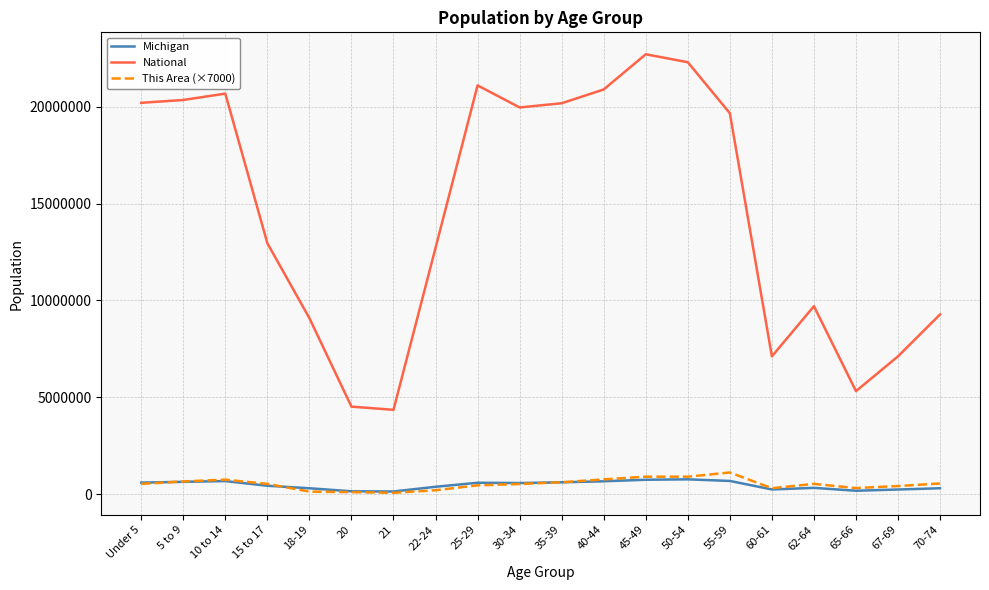

True or false: National and Michigan cross at least once.

False